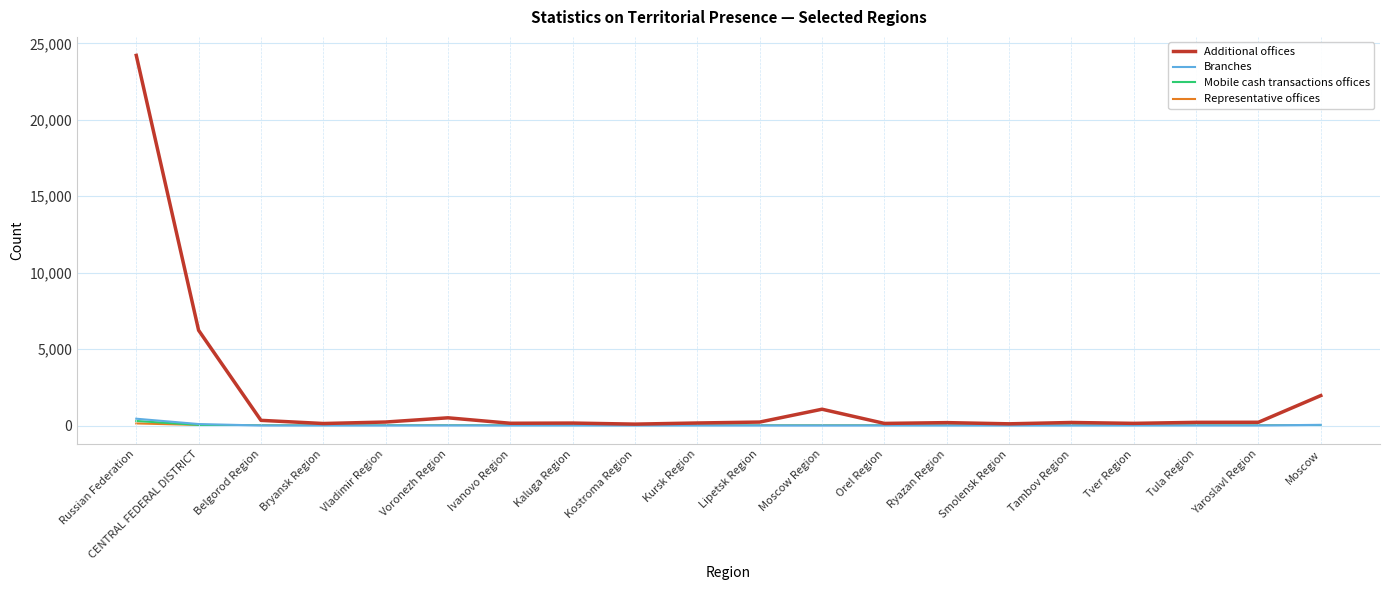

Which series has the widest spread of values?

Additional offices